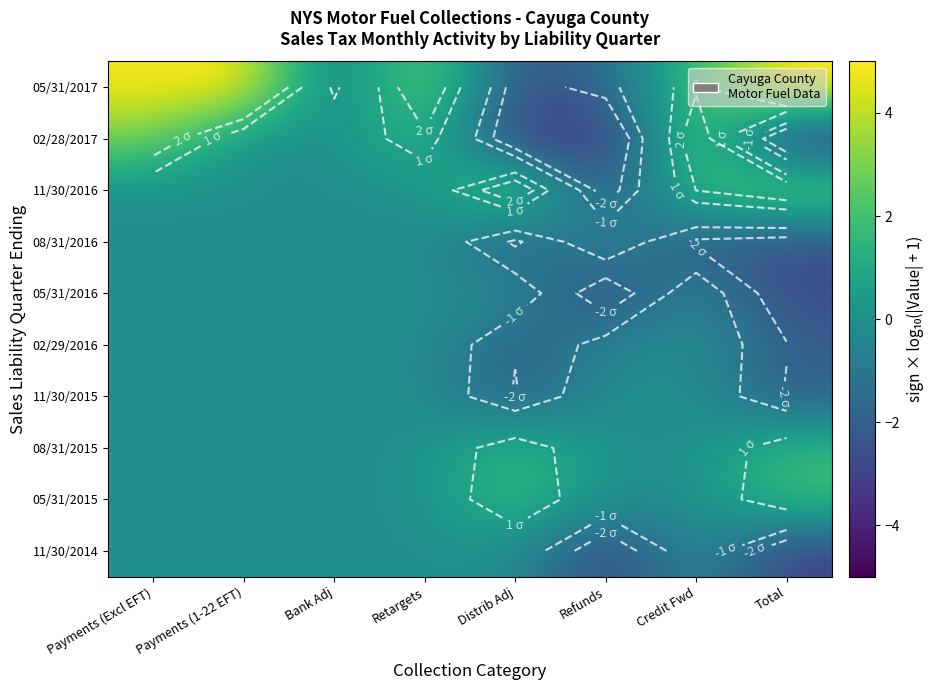

At which category does the chart reach its peak across all series?

Total